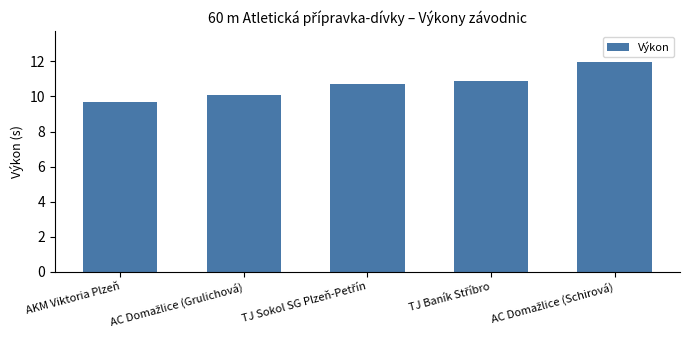

Which label corresponds to the smallest value in the chart?

AKM Viktoria Plzeň